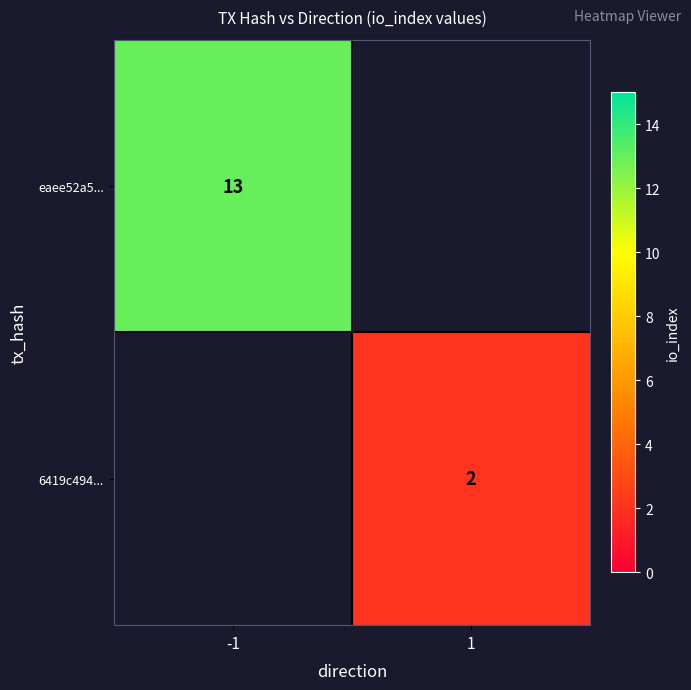

The value of eaee52a5... at -1 is 13. True or false?

True